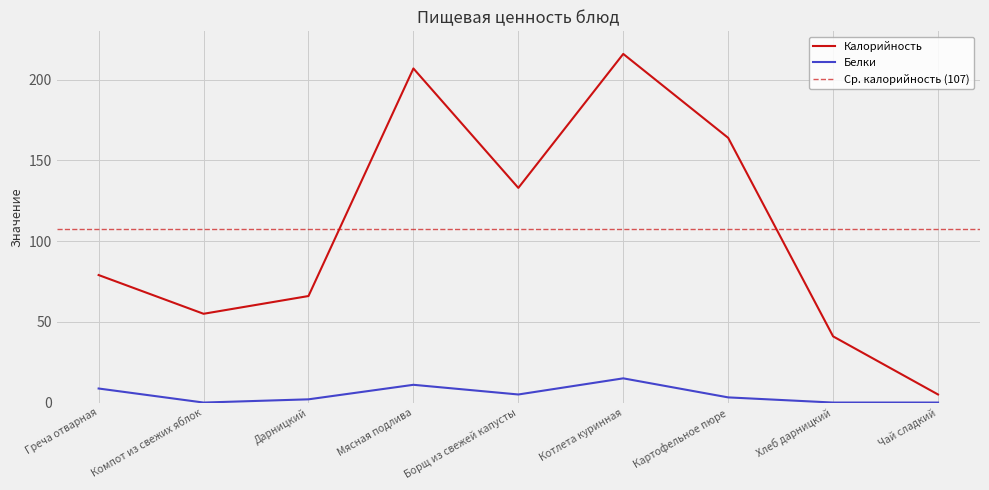

True or false: Калорийность and Белки cross at least once.

False